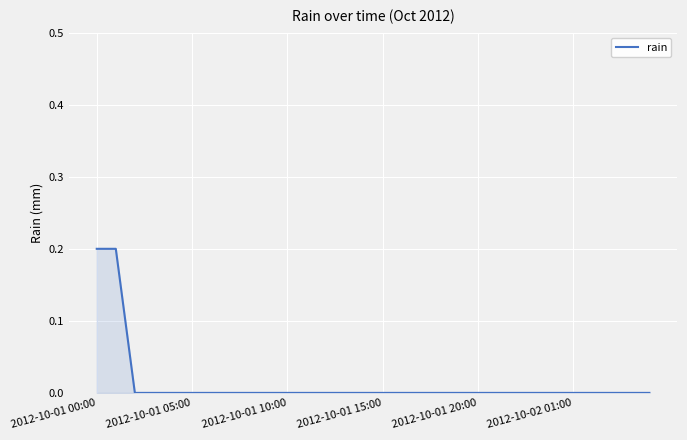

What is the sum of all values?

0.4